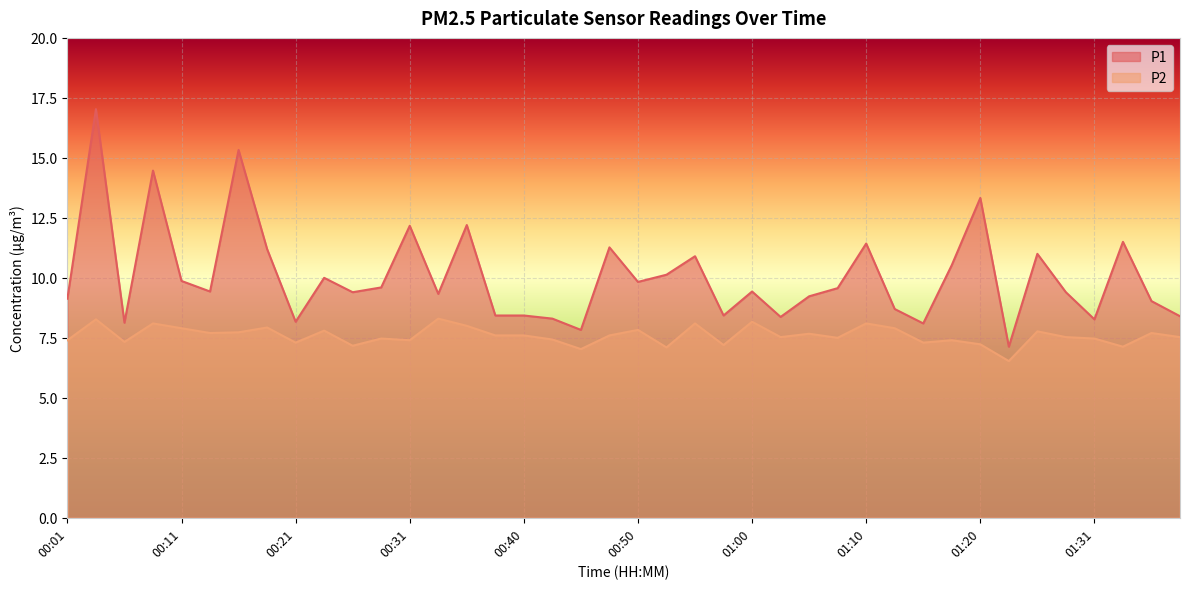

What is the total value across all series at 00:53?

17.2